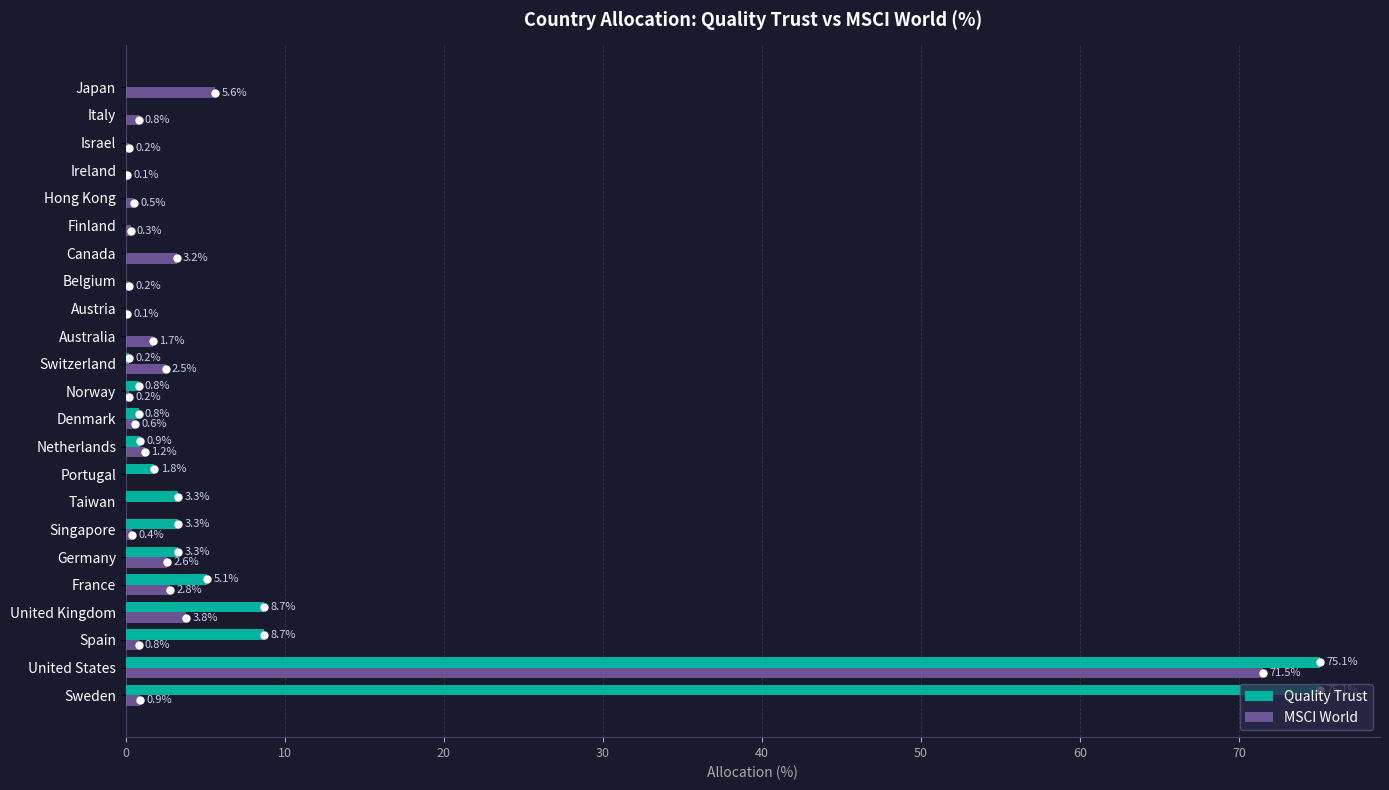

What is the highest value of the Quality Trust series?

75.1